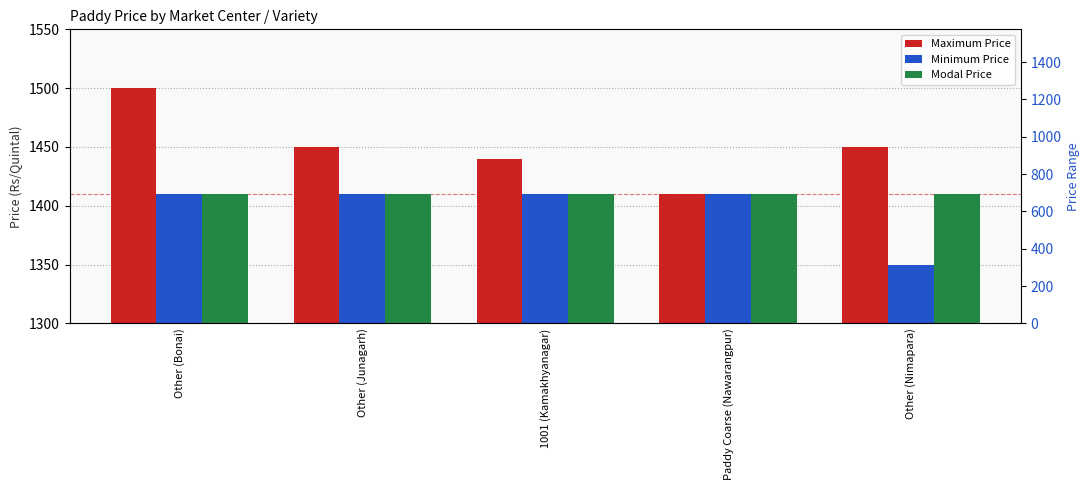

The Maximum Price series shows 1440 at 1001 (Kamakhyanagar). True or false?

True